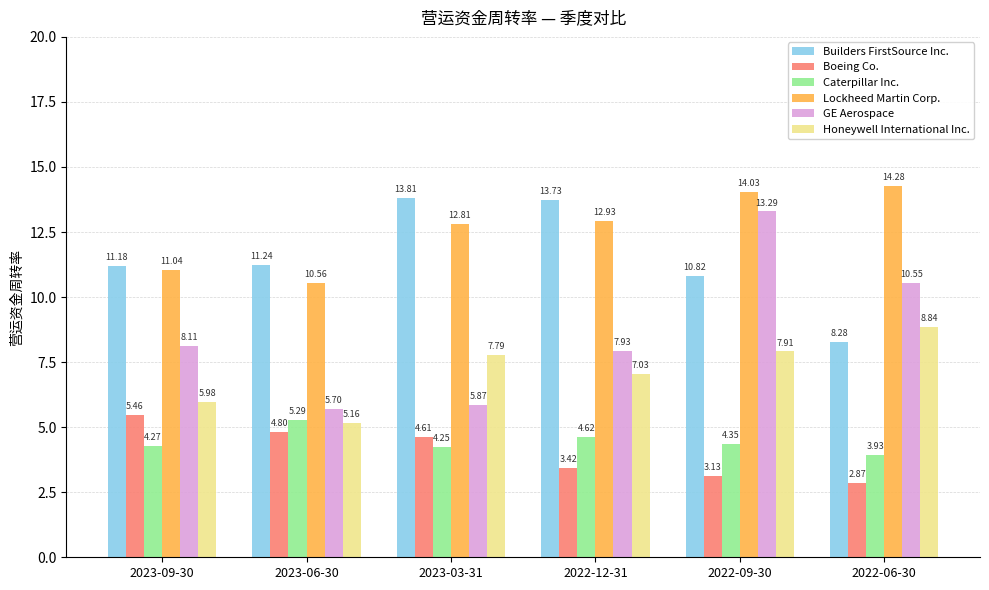

At which label does Builders FirstSource Inc. first exceed 11?

2023-09-30